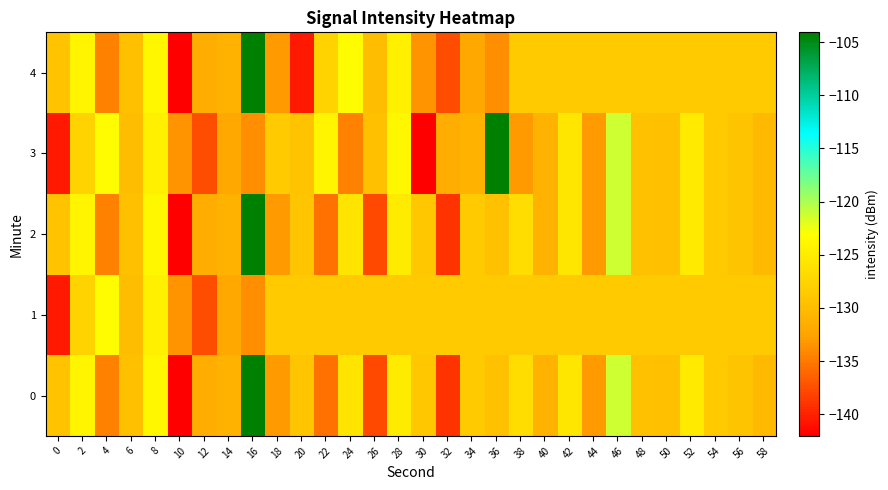

At which category is the sum across all series the highest?

16